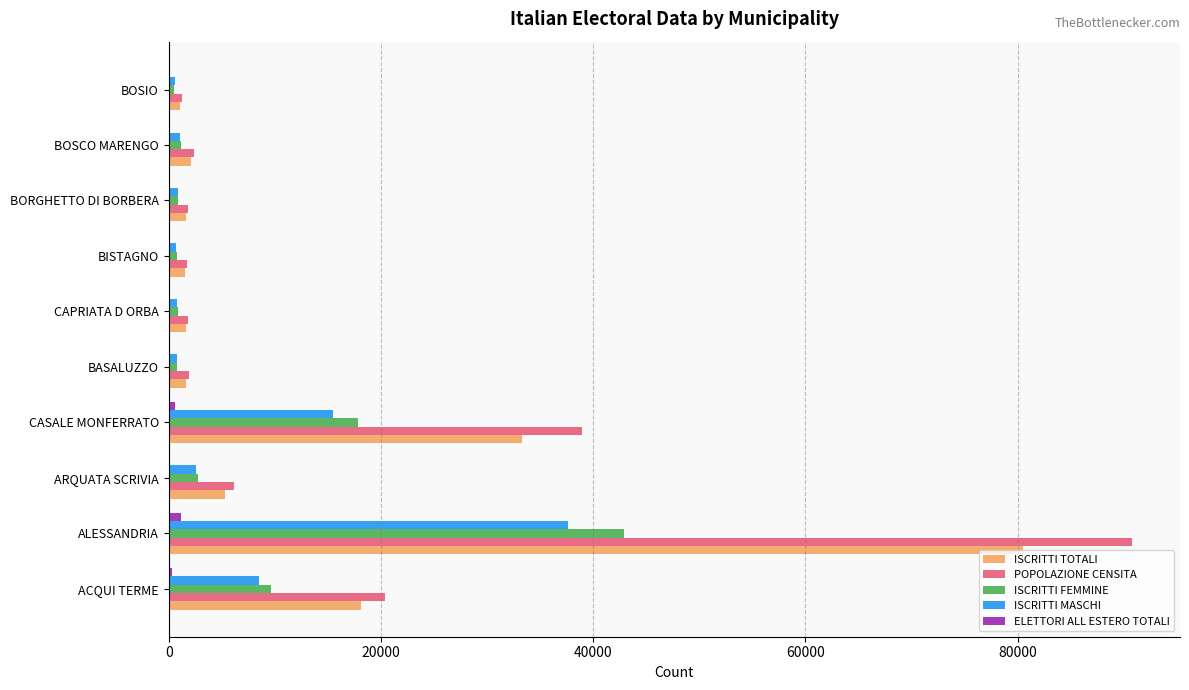

Which series changed the most between ALESSANDRIA and BISTAGNO?

POPOLAZIONE CENSITA